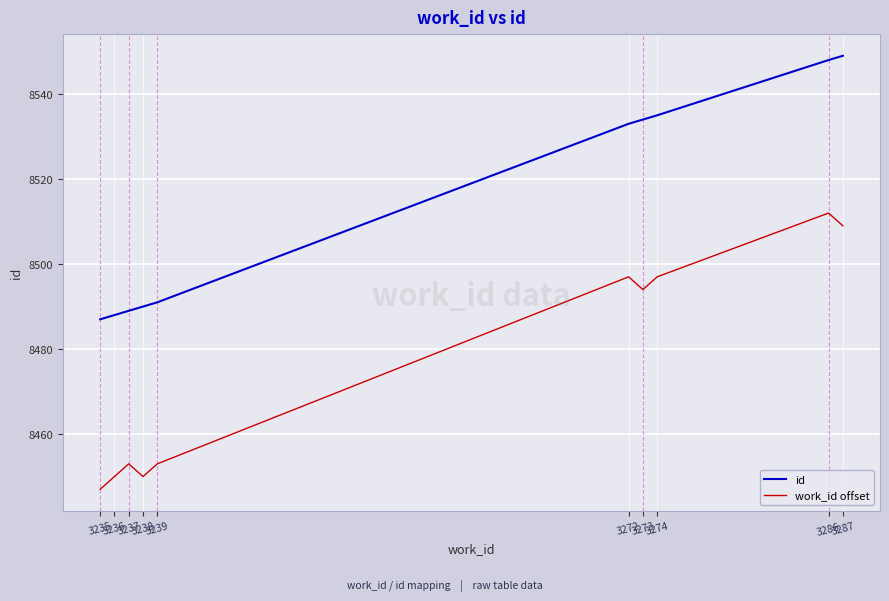

At which category is the sum across all series the highest?

3286